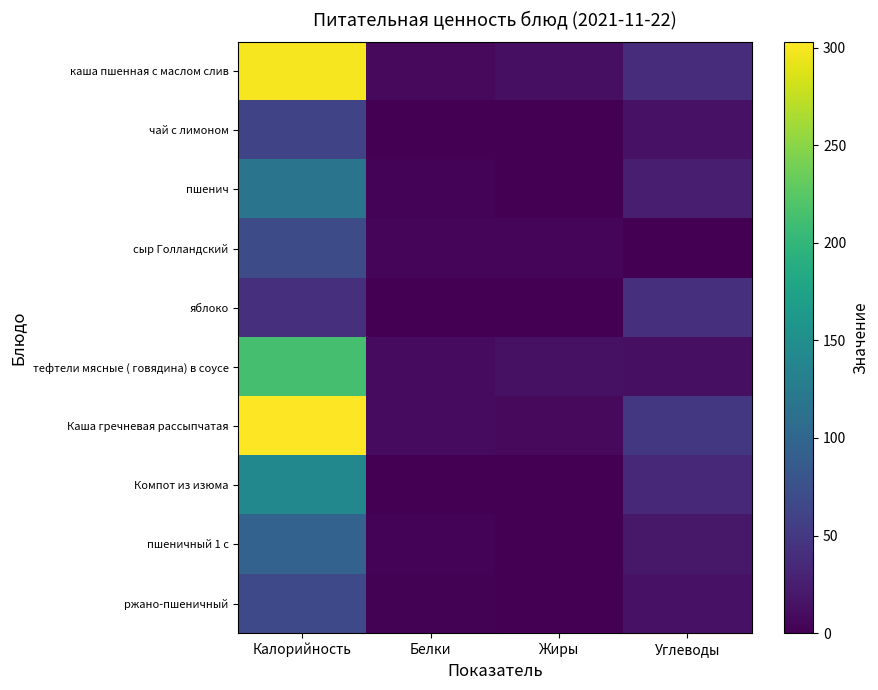

What is the spread (max minus min) of values at Жиры?

14.1